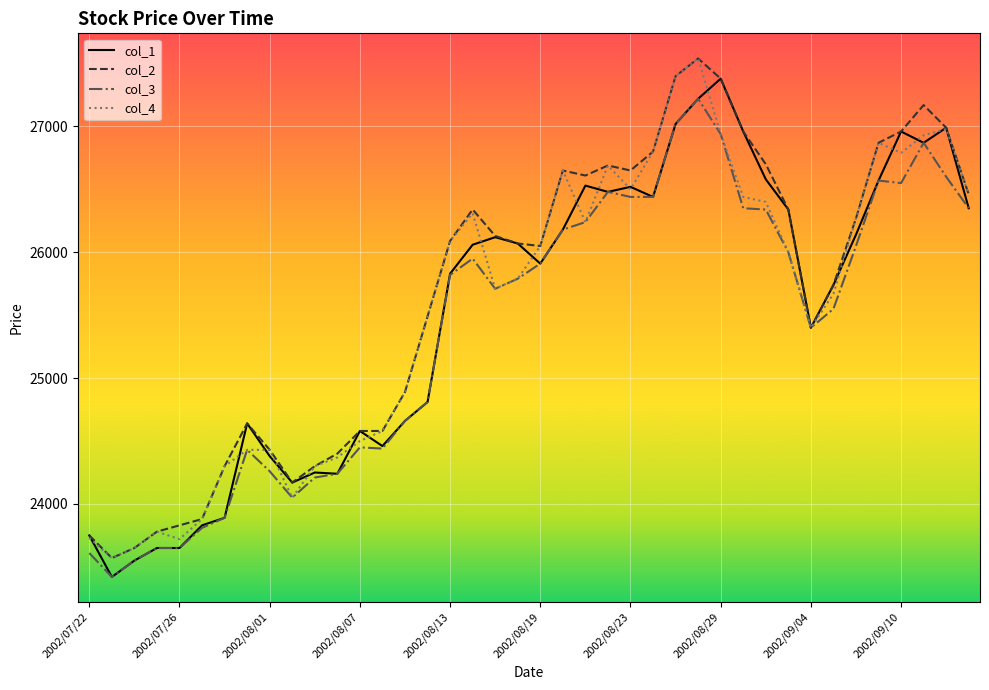

What is the smallest value displayed?

23420